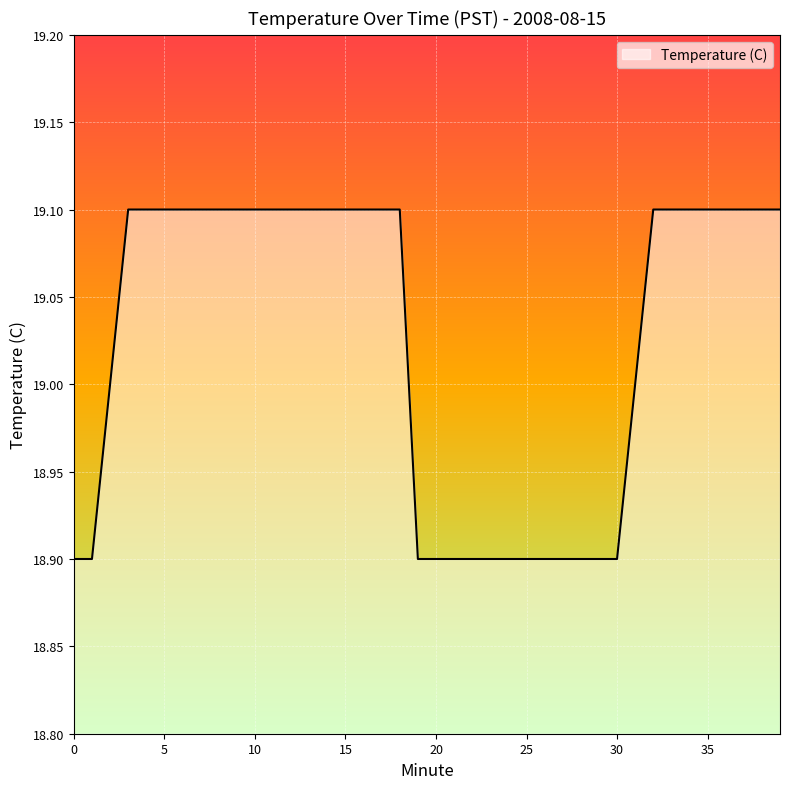

What is the smallest value displayed?

18.9